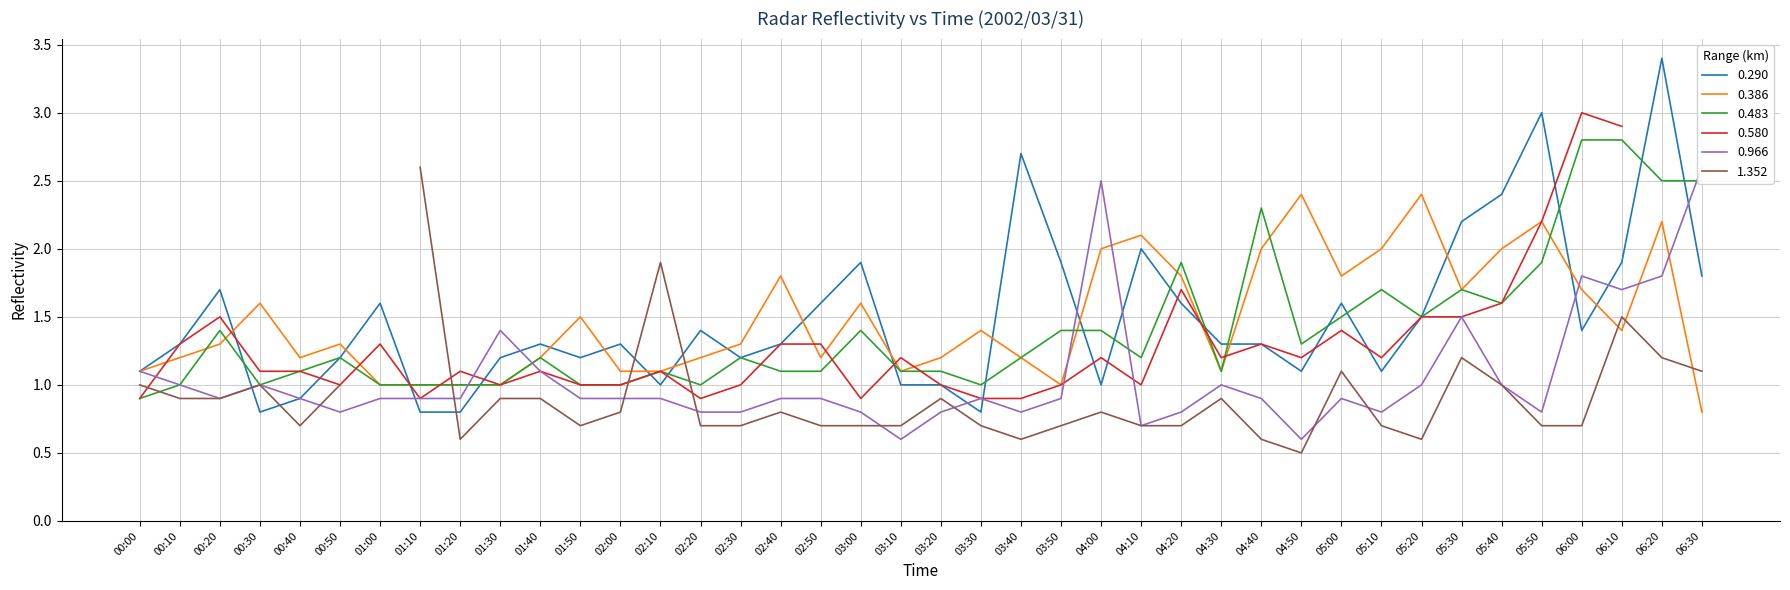

List the labels in order of 0.386 value, largest first.

04:50, 05:20, 05:50, 06:20, 04:10, 04:00, 04:40, 05:10, 05:40, 02:40, 04:20, 05:00, 05:30, 06:00, 00:30, 03:00, 01:50, 03:30, 06:10, 00:20, 00:50, 02:30, 00:10, 00:40, 01:40, 02:20, 02:50, 03:20, 03:40, 00:00, 02:00, 02:10, 03:10, 04:30, 01:00, 01:10, 01:20, 01:30, 03:50, 06:30